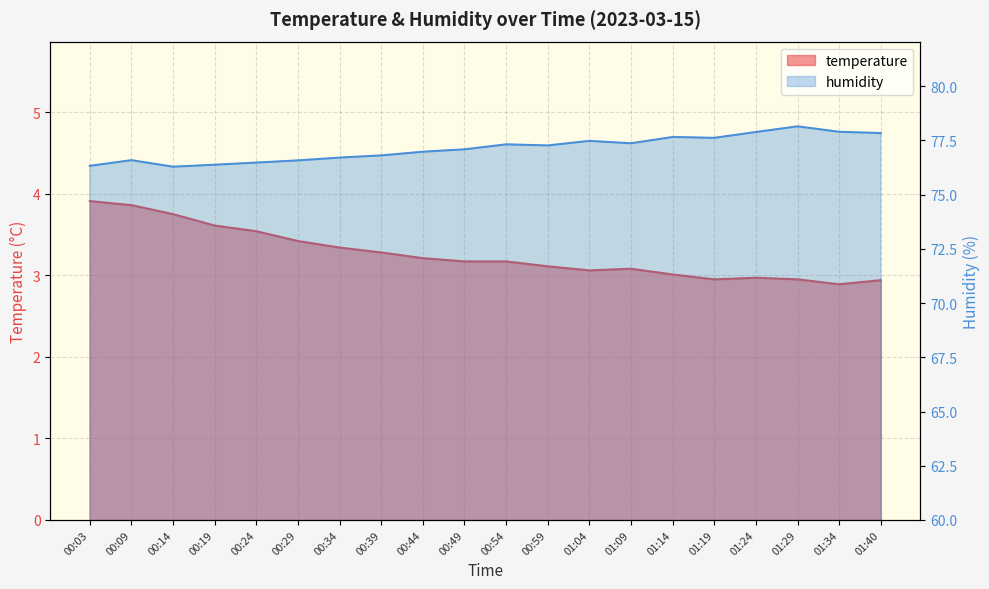

What position from the right is 00:34?

14